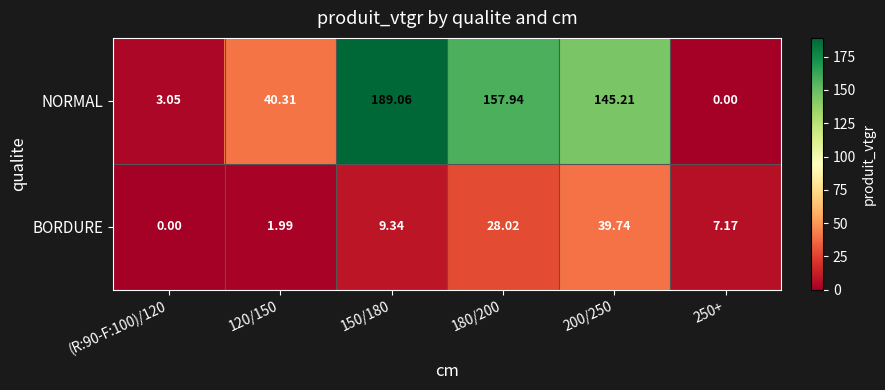

Rank the series at 250+ from lowest to highest value.

NORMAL, BORDURE